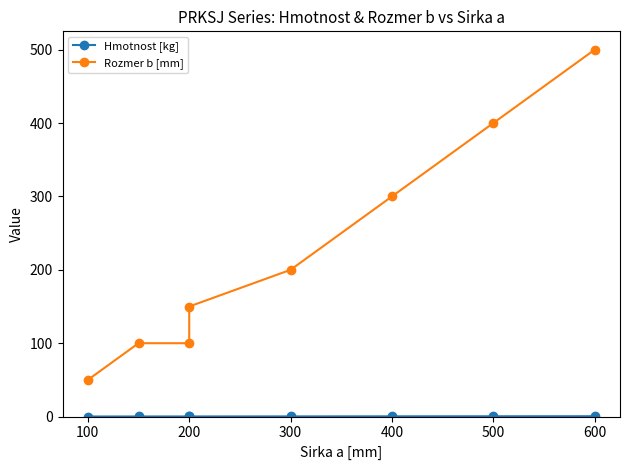

Does the chart display data point markers on the line(s)?

Yes